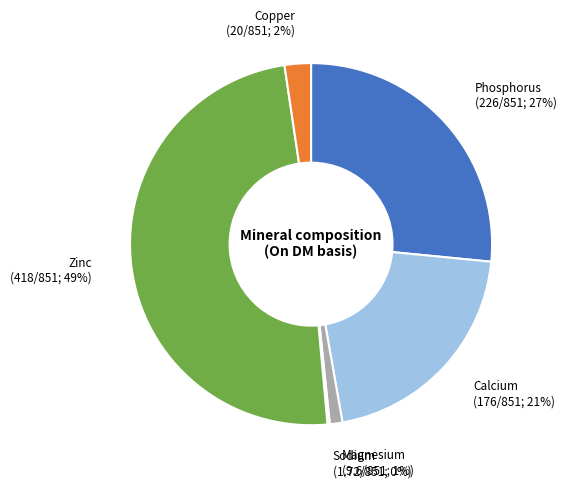

The Calcium slice represents 33% of the pie. True or false?

False